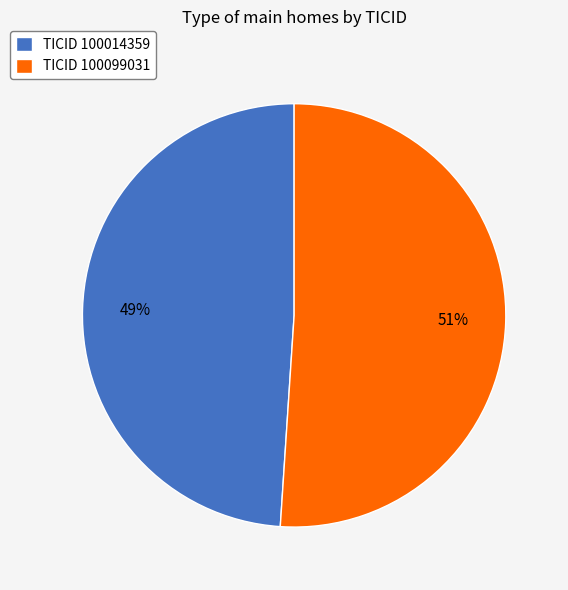

Is it true that TICID 100014359 is 54% of the pie?

False